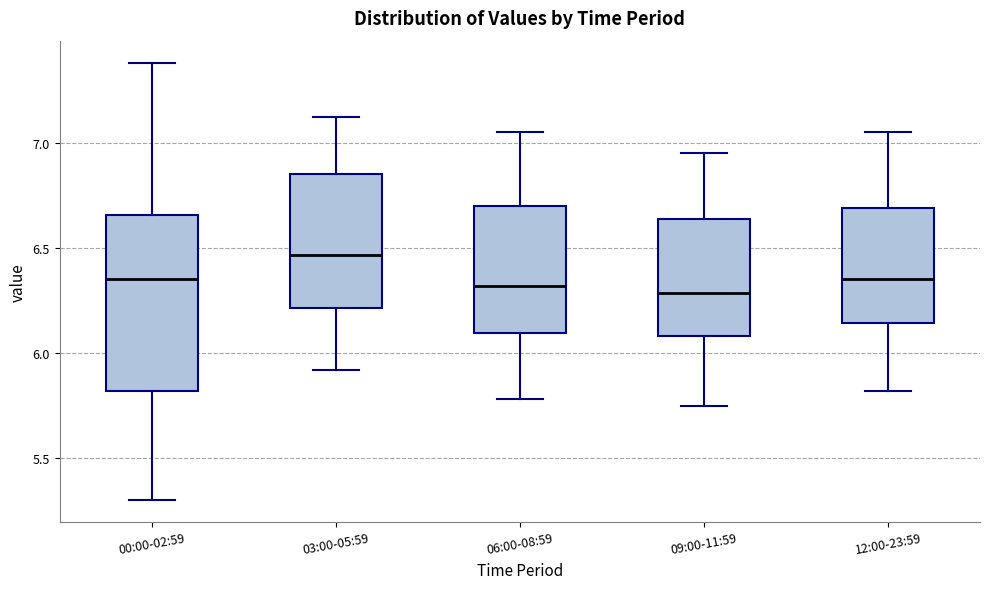

Comparing the boxes themselves (not the whiskers), which one is the tallest?

00:00-02:59